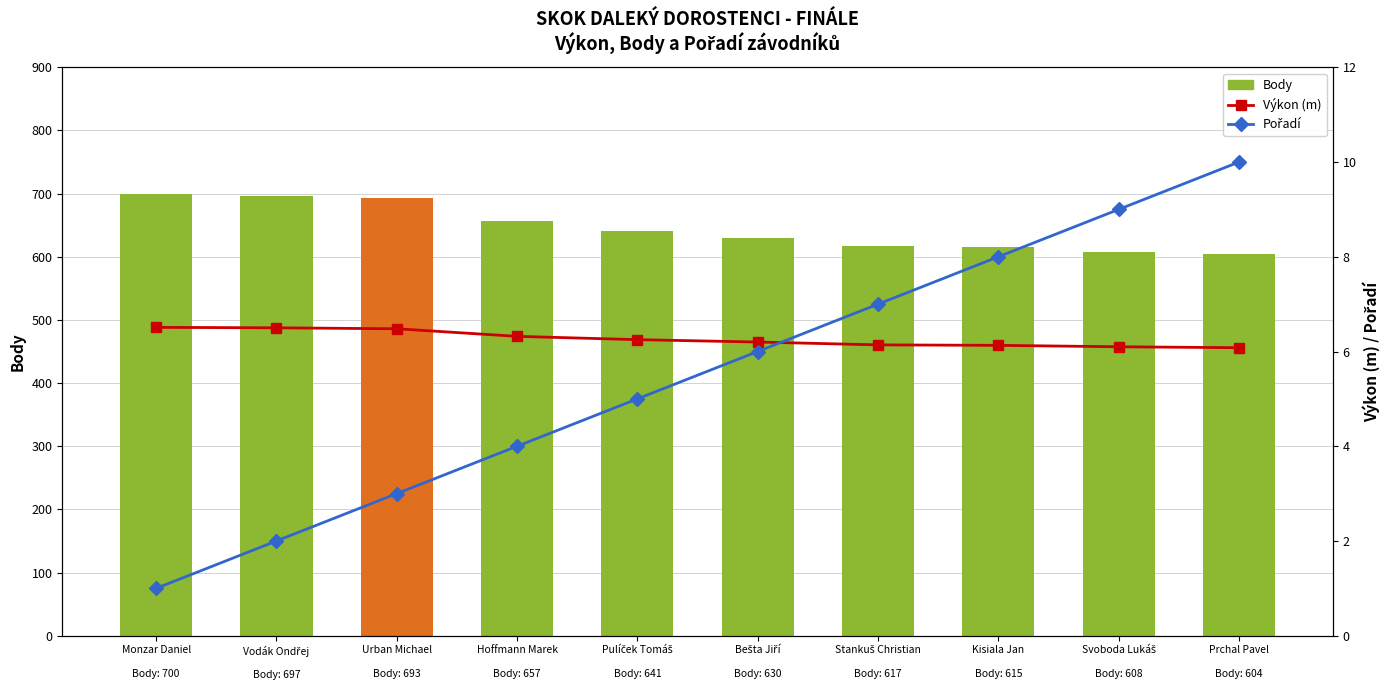

What is the sum of the Výkon (m) values at Stankuš Christian

Body: 617 and Bešta Jiří

Body: 630?

12.3